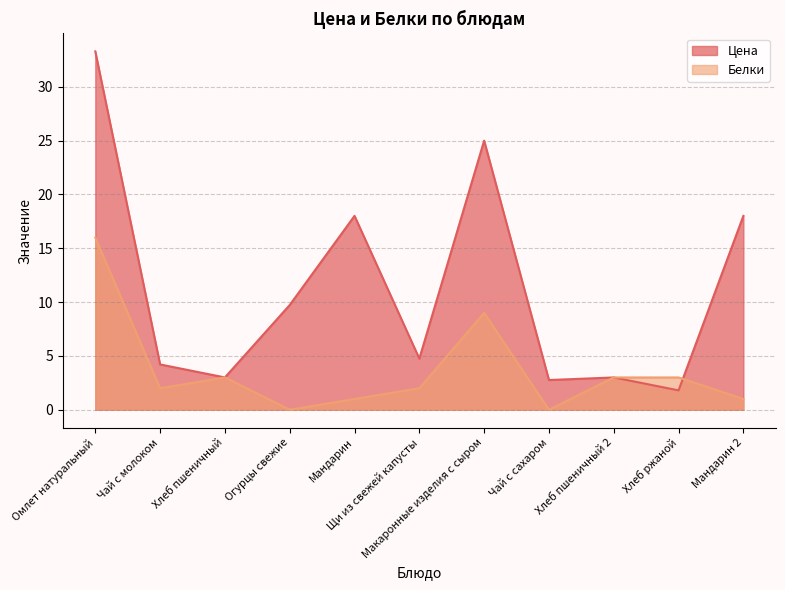

What is the sum of all Белки values?

40.0